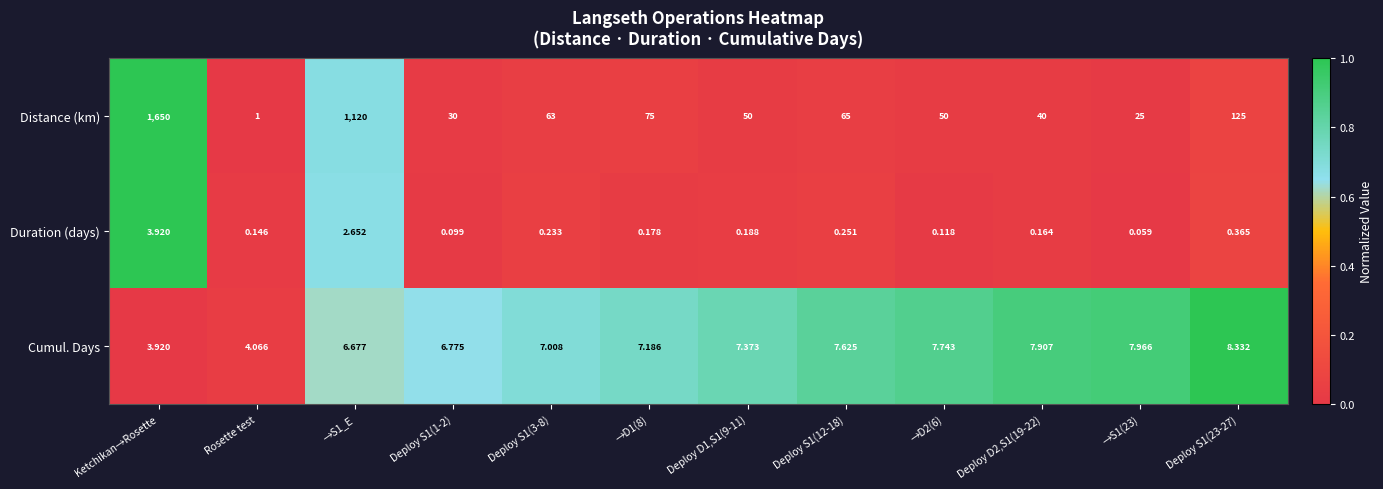

Which series changed the most between Ketchikan→Rosette and Deploy D2,S1(19-22)?

Distance (km)